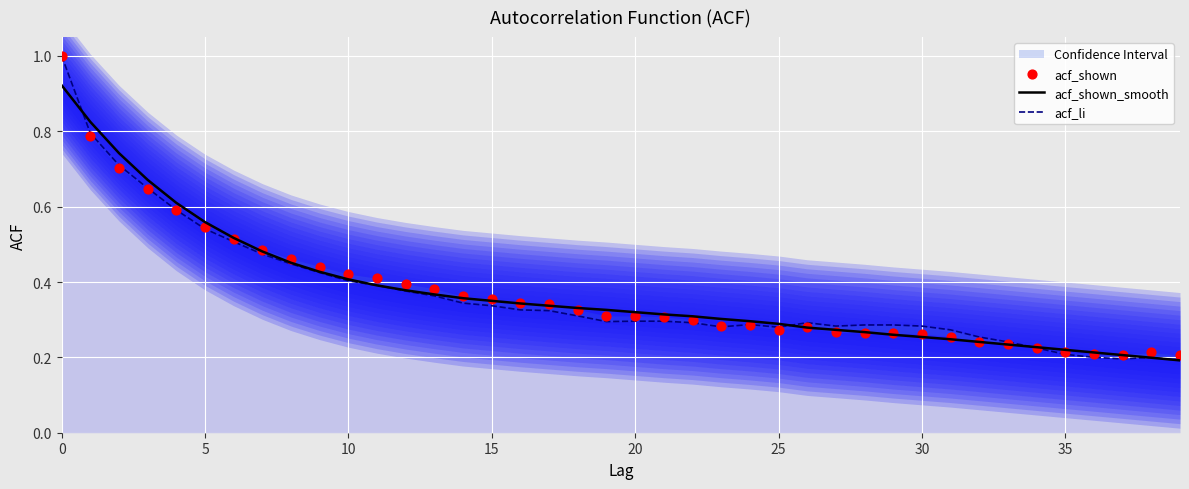

What are all the series names shown in the legend?

acf_shown_smooth, acf_li, acf_shown